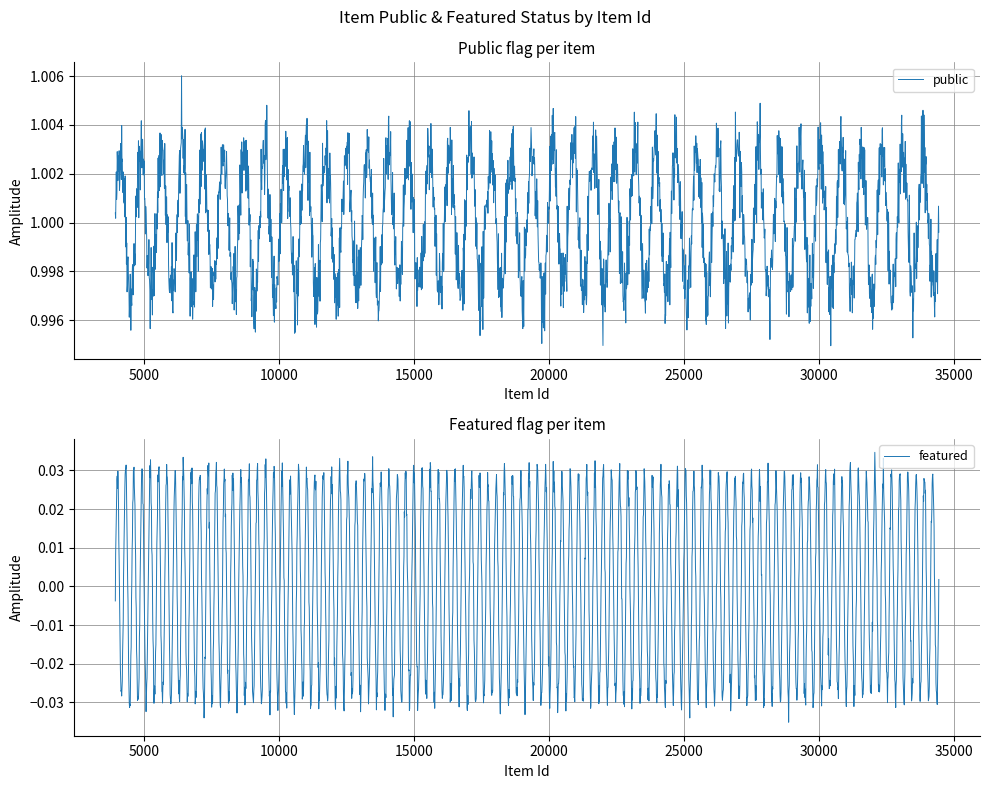

Between 29249 and 6316, which series saw the biggest shift?

public